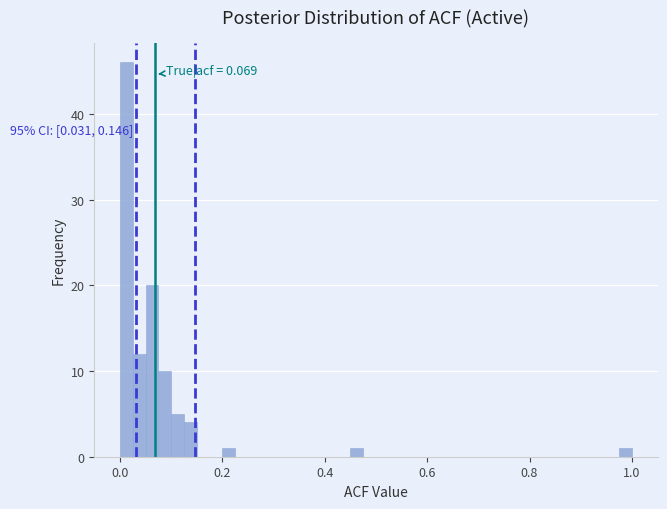

Around what value on the x-axis is the tallest bar? Give the approximate position of its centre, as read against the axis.

0.02